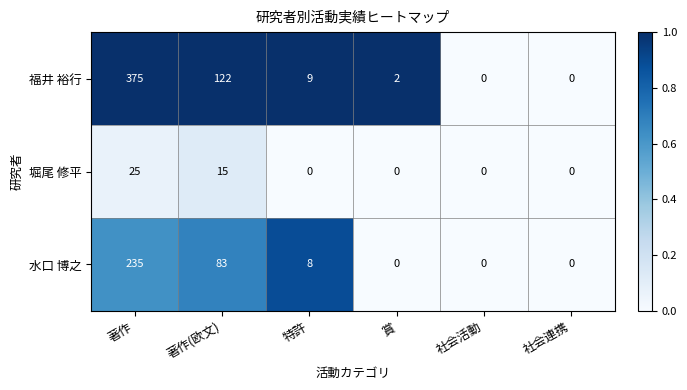

What is the difference between the 堀尾 修平 values at 特許 and 著作?

25